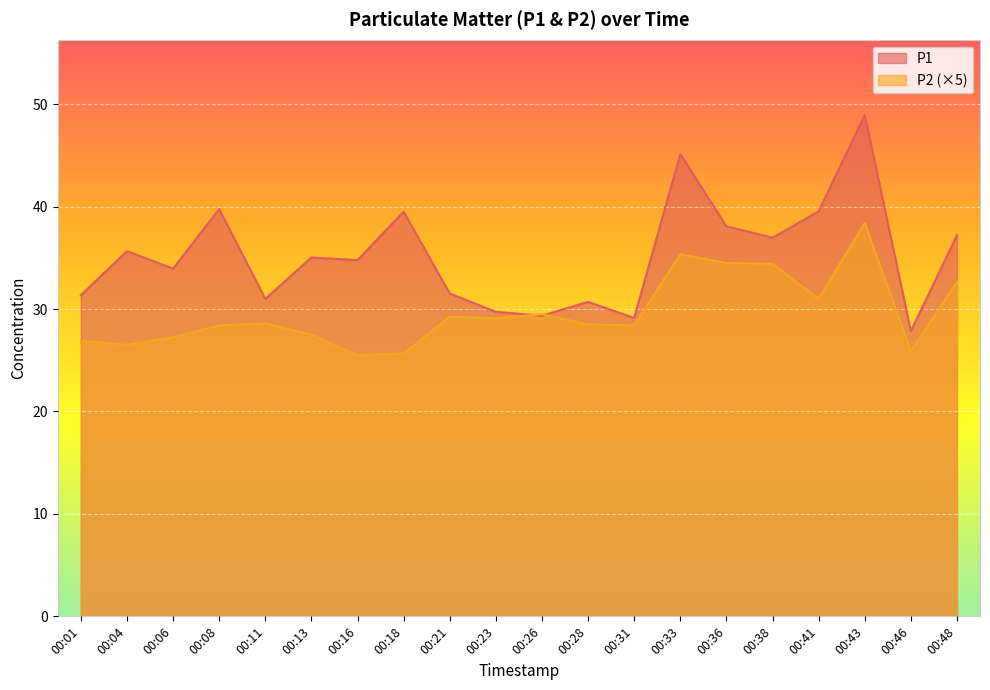

How many data points in P2 are less than 28?

7